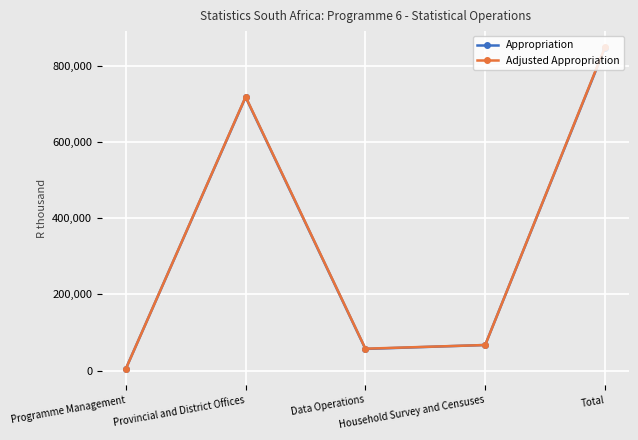

Between Programme Management and Total, which series saw the biggest shift?

Adjusted Appropriation